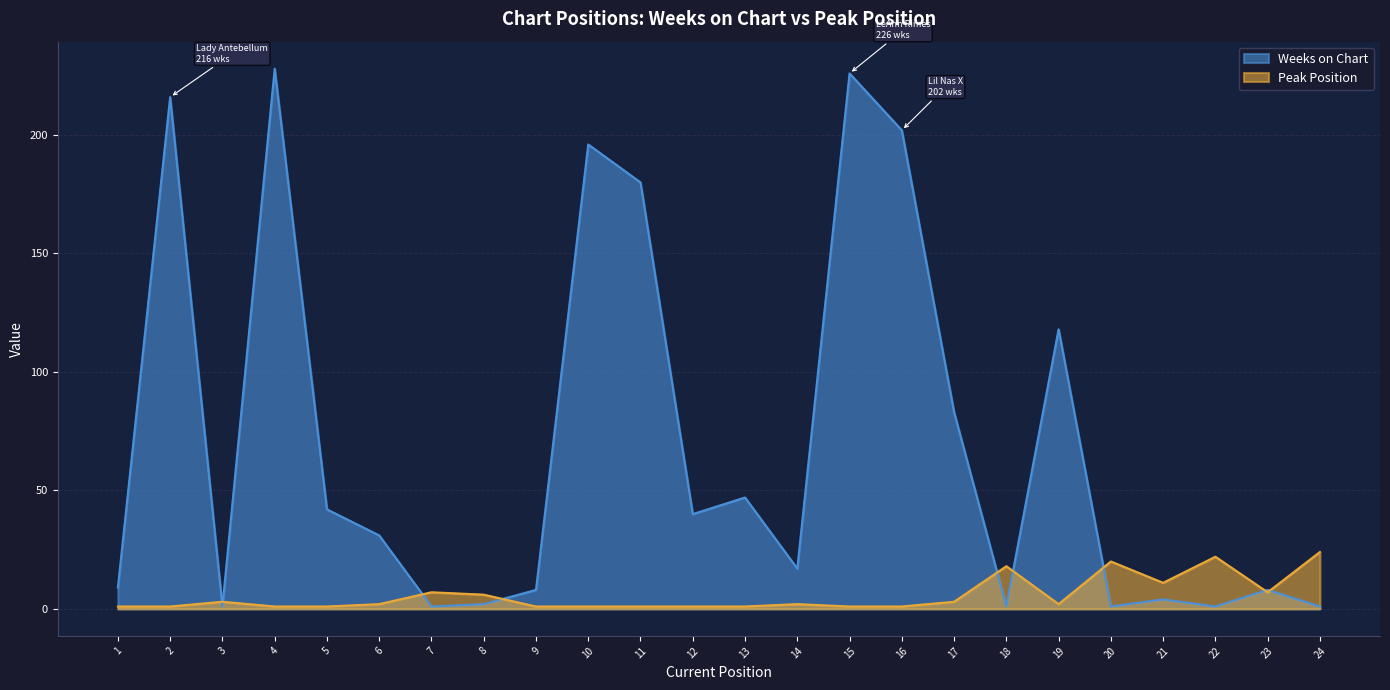

Where is Peak Position nearest to the value 12?

21